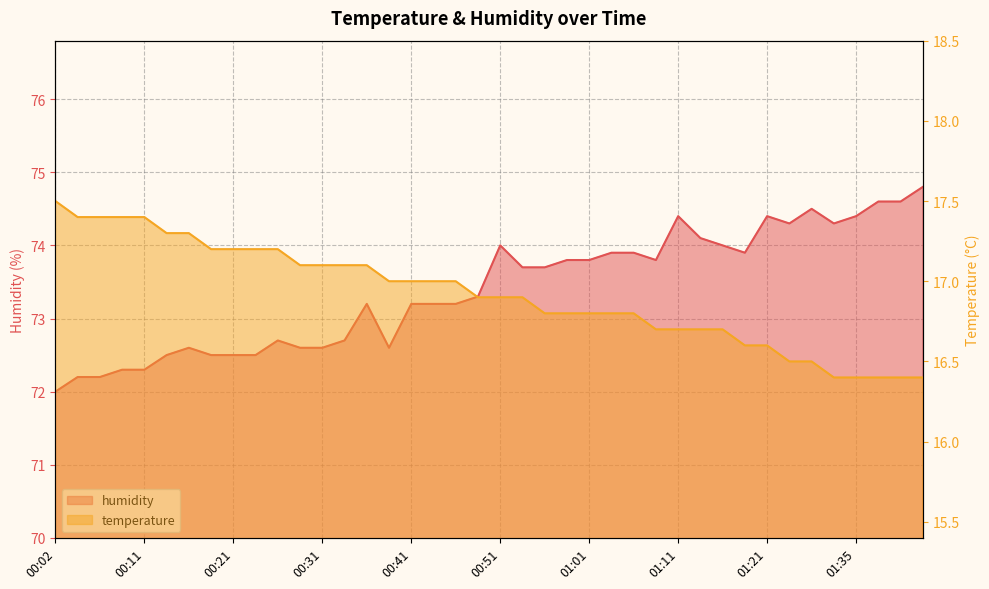

What is the sum of all humidity values?

2935.8